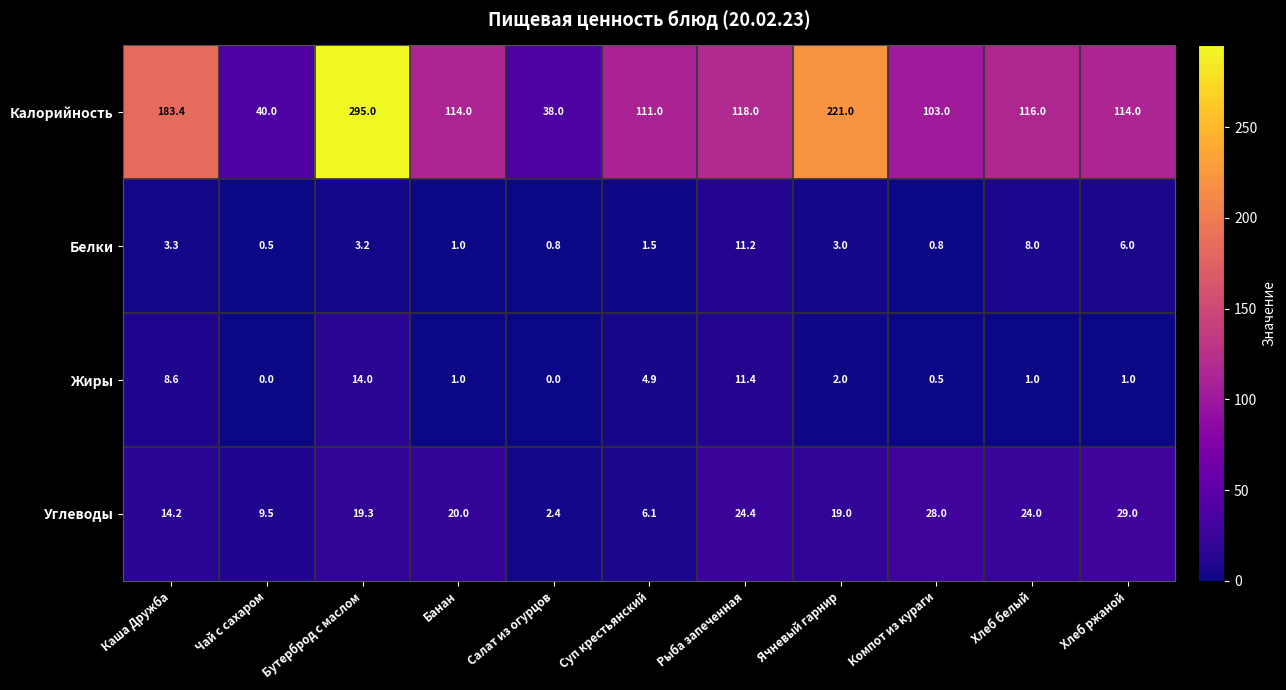

Which series has the largest total across all categories?

Калорийность